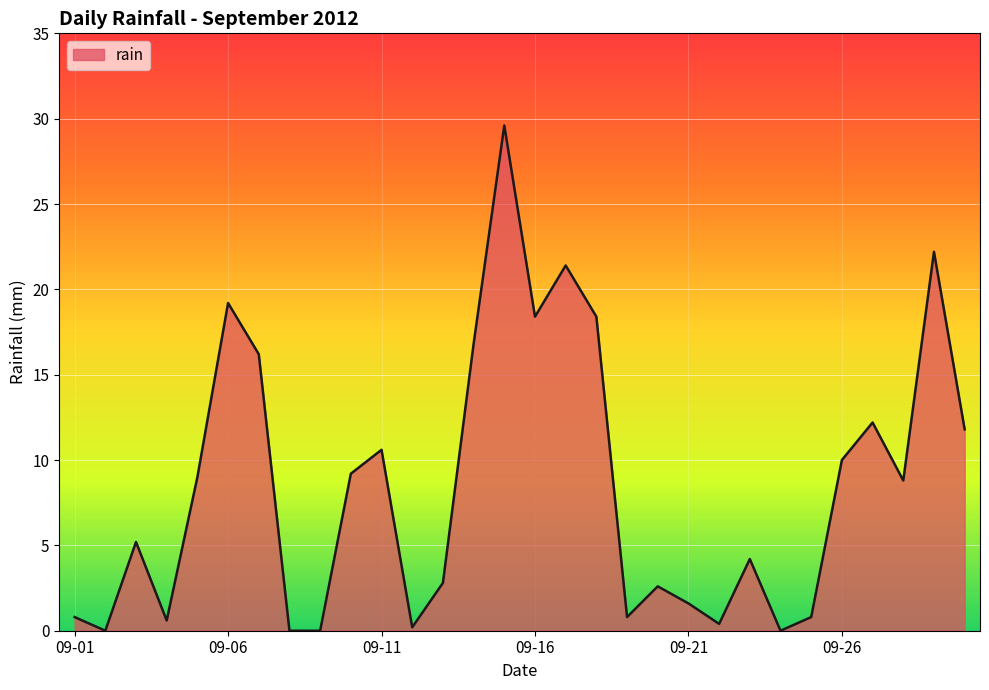

Reading left to right, extract all data points from this chart.

0.8	0.0	5.2	0.6	9.0	19.2	16.2	0.0	0.0	9.2	10.6	0.2	2.8	16.8	29.6	18.4	21.4	18.4	0.8	2.6	1.6	0.4	4.2	0.0	0.8	10.0	12.2	8.8	22.2	11.8